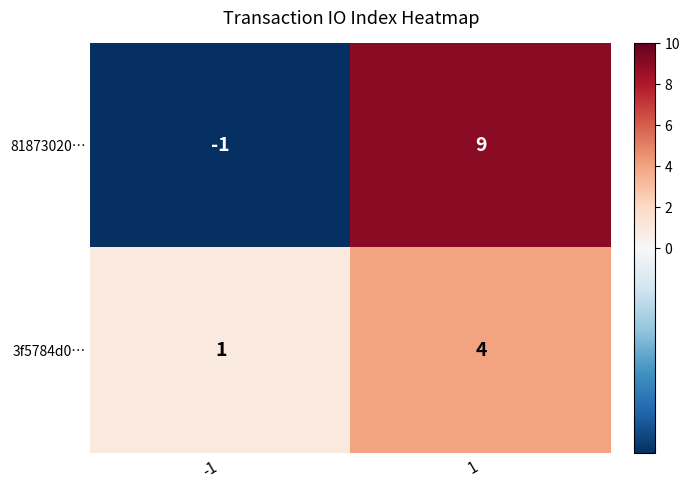

Reading left to right, what are all the values shown in this chart?

81873020…: -1	9
3f5784d0…: 1	4